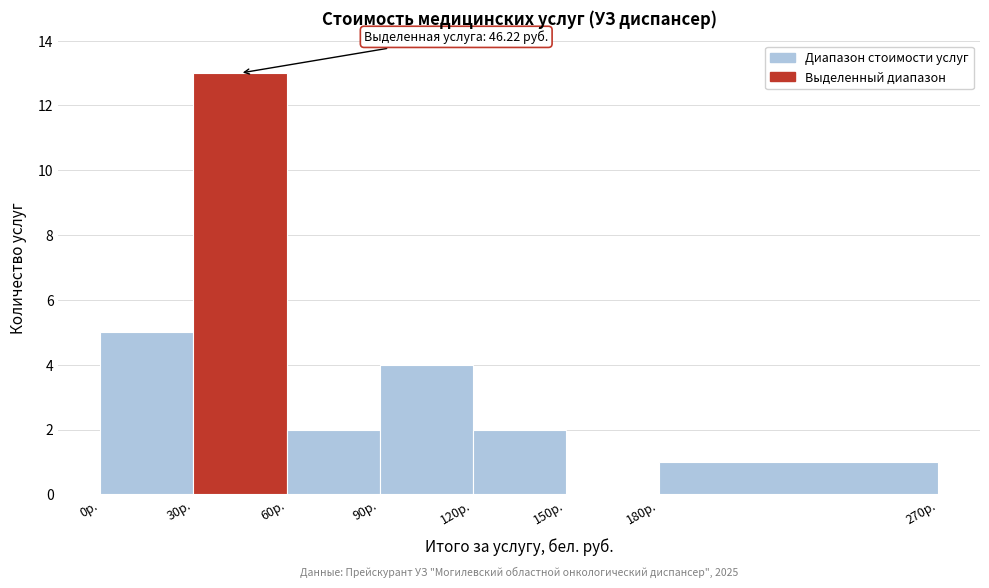

Over which range of the x-axis is the bar tallest?

30 to 60